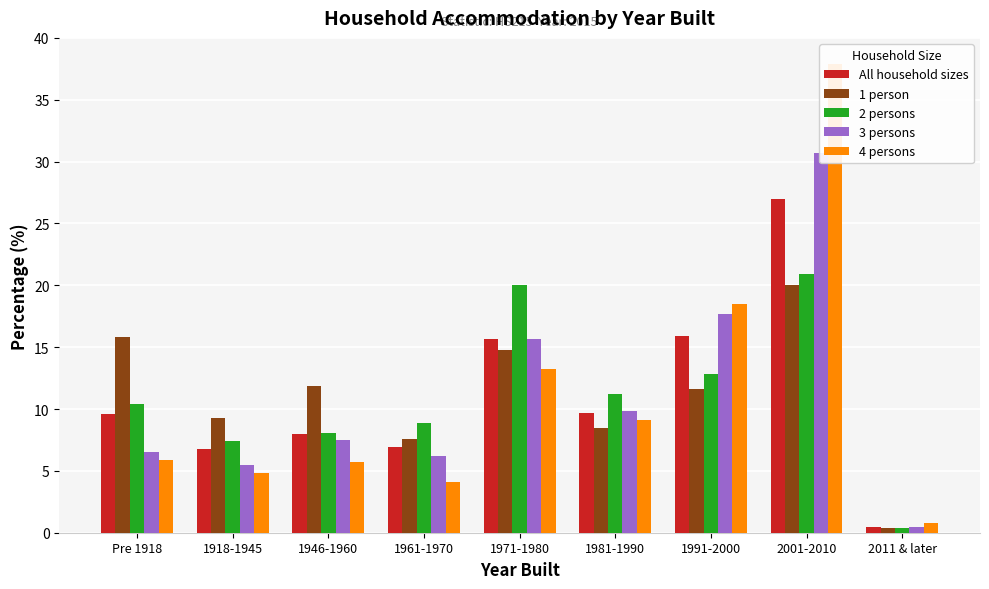

Between 1946-1960 and 2001-2010, which series saw the biggest shift?

4 persons